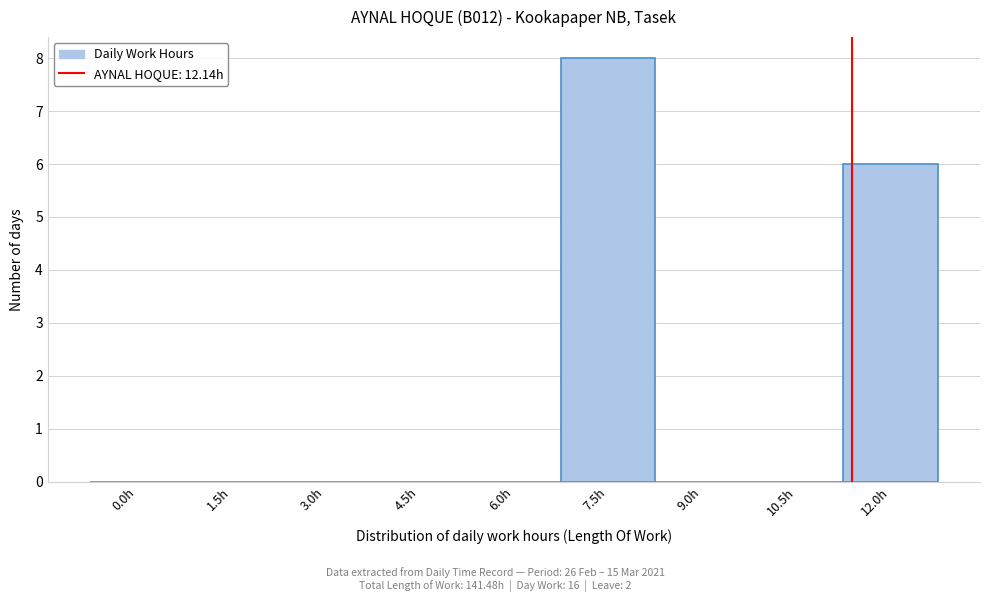

Reading left to right, transcribe all the data shown in this chart.

0.0h=0	1.5h=0	3.0h=0	4.5h=0	6.0h=0	7.5h=8	9.0h=0	10.5h=0	12.0h=6